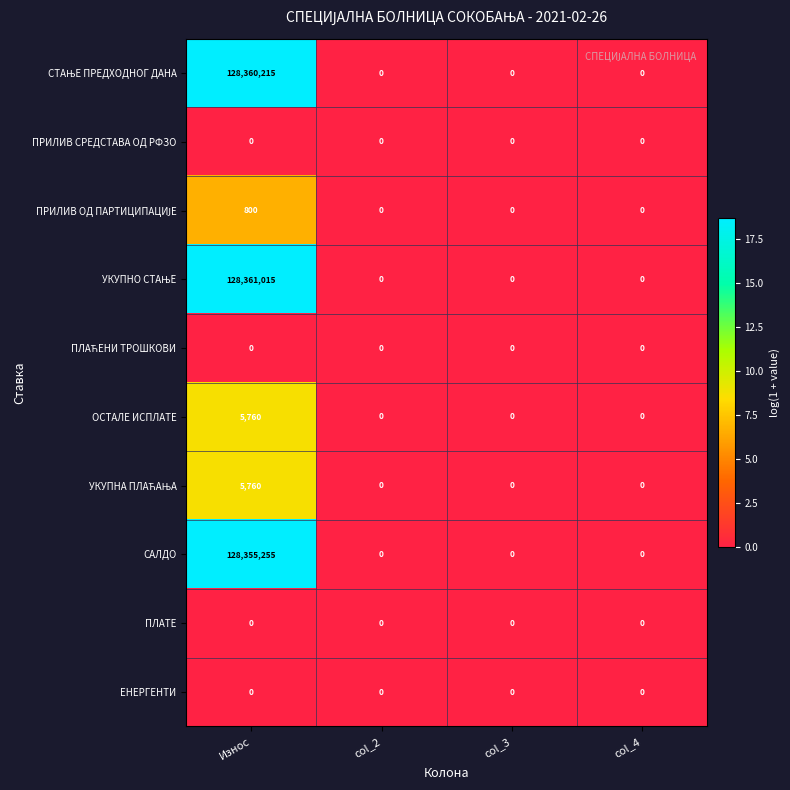

Which category has the highest value in the САЛДО series?

Износ